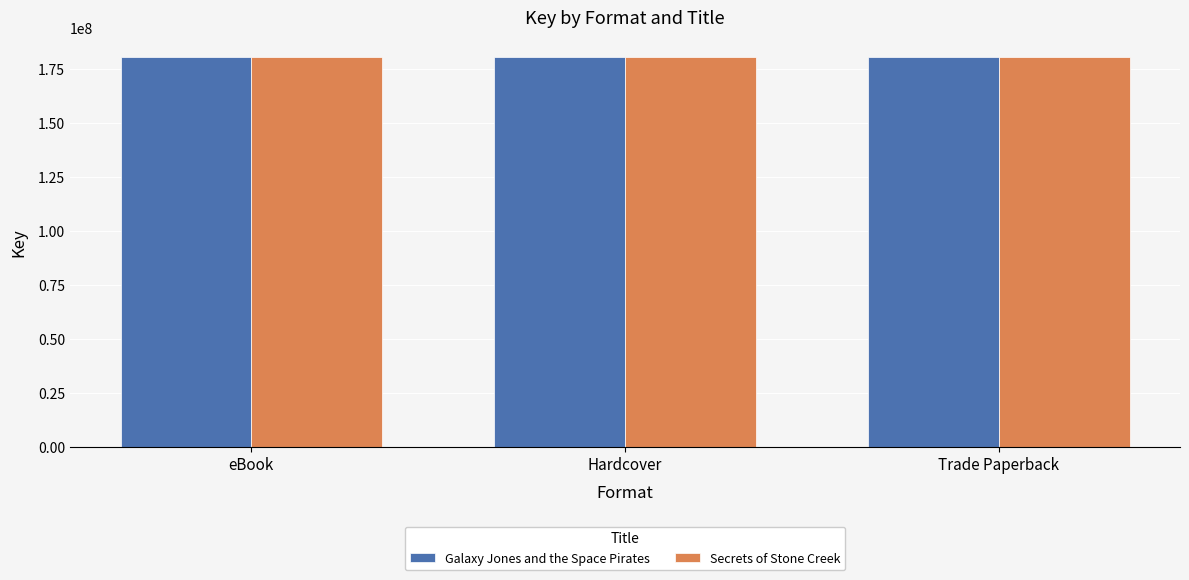

What is the spread (max minus min) of values at eBook?

1329